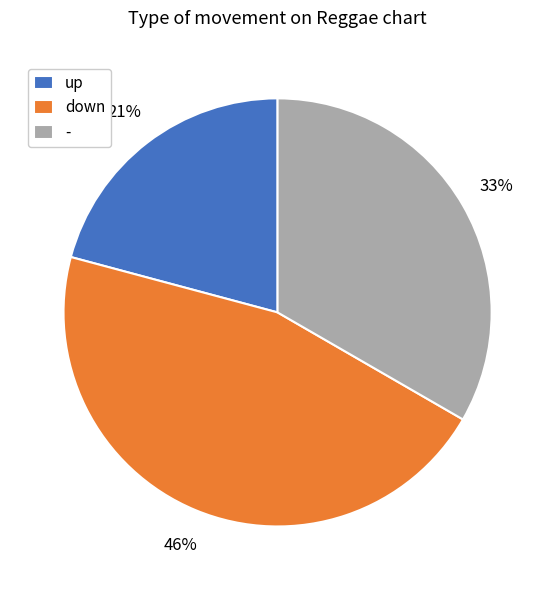

Between up and down, which is larger?

down